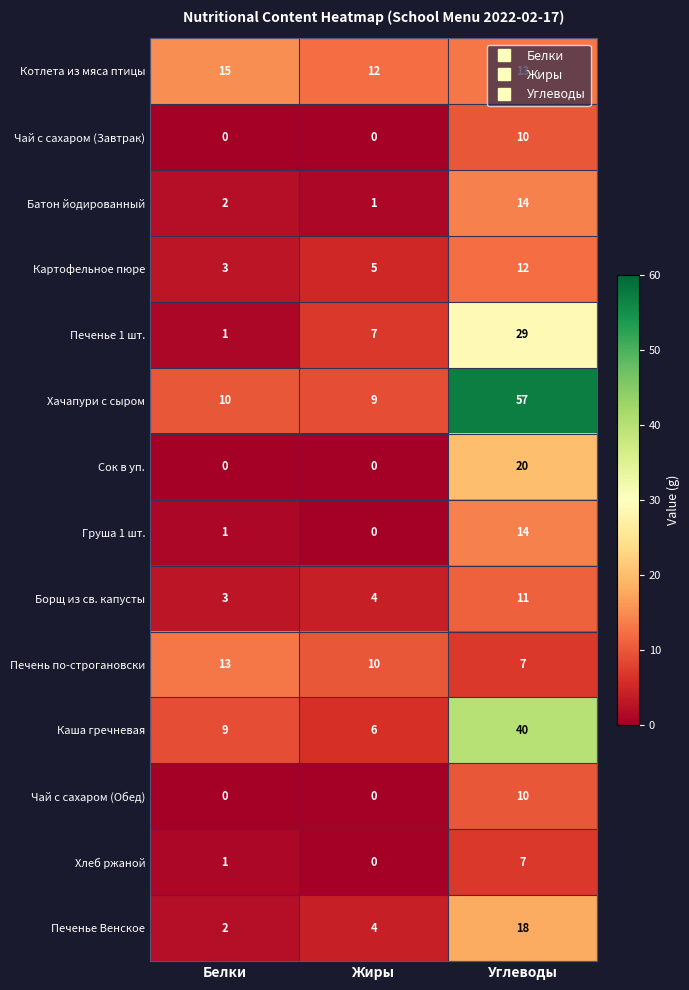

How many series are shown in this chart?

14